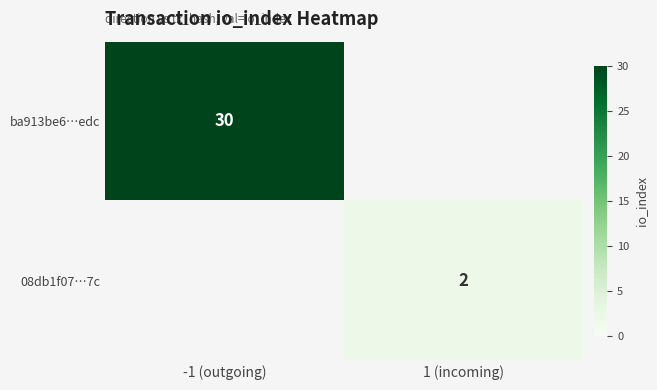

Between 1 (incoming) and -1 (outgoing), which is larger?

-1 (outgoing)